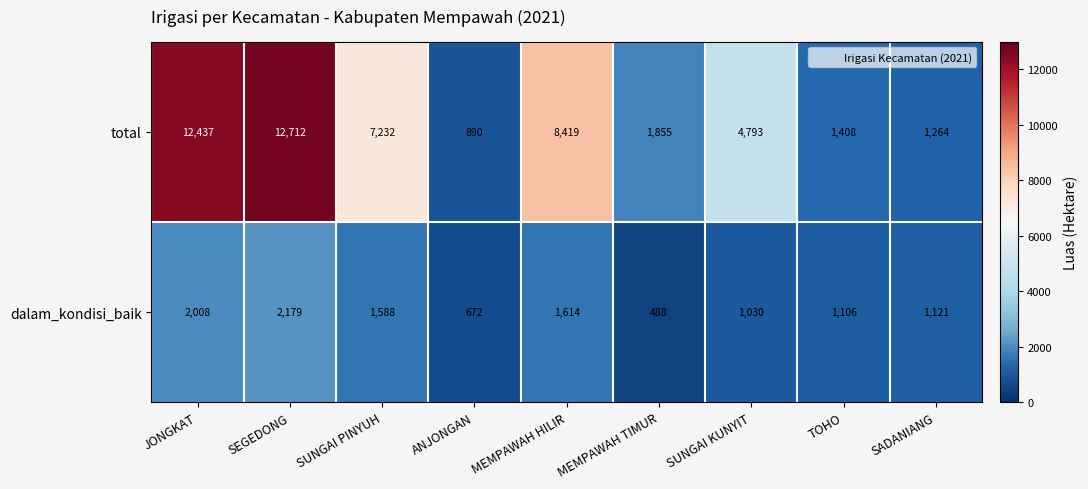

Is it true that dalam_kondisi_baik equals 1136 at SEGEDONG?

False